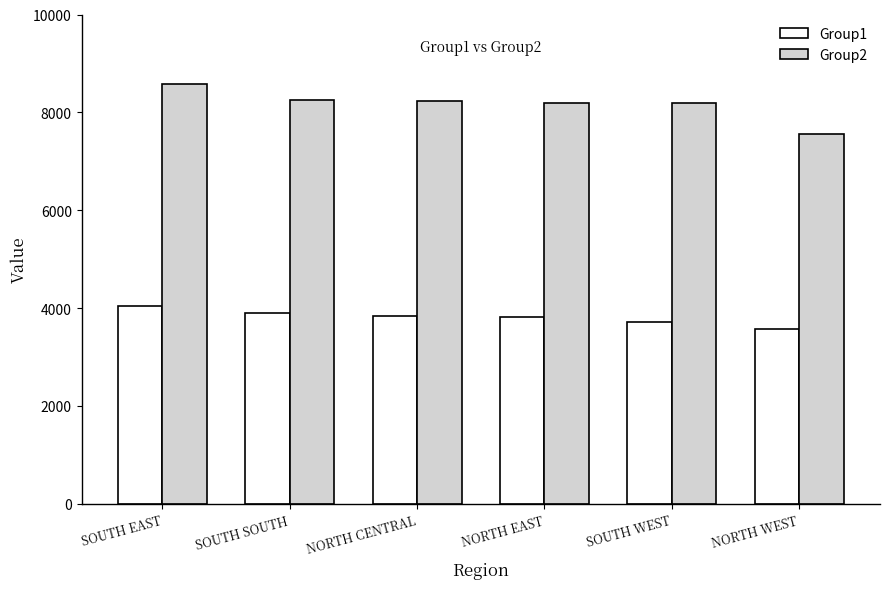

The value of Group1 at NORTH WEST is 3572.4. True or false?

True